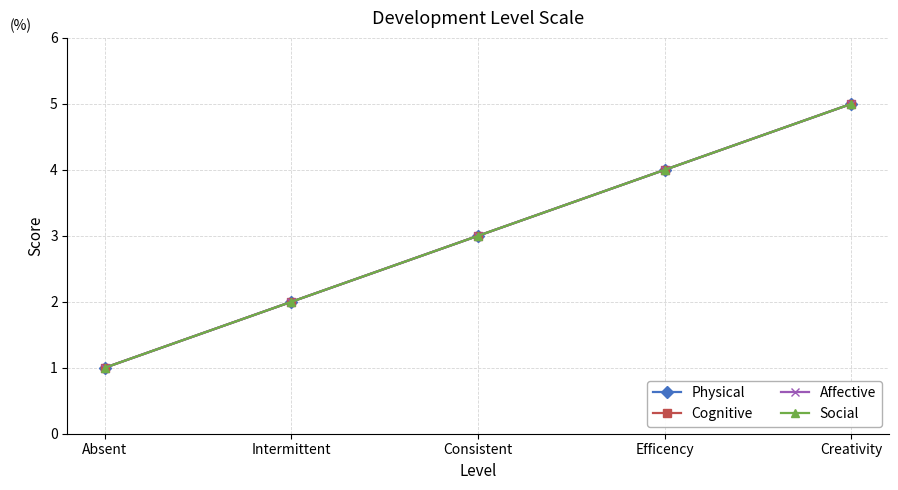

Does the chart have visible grid lines?

Yes